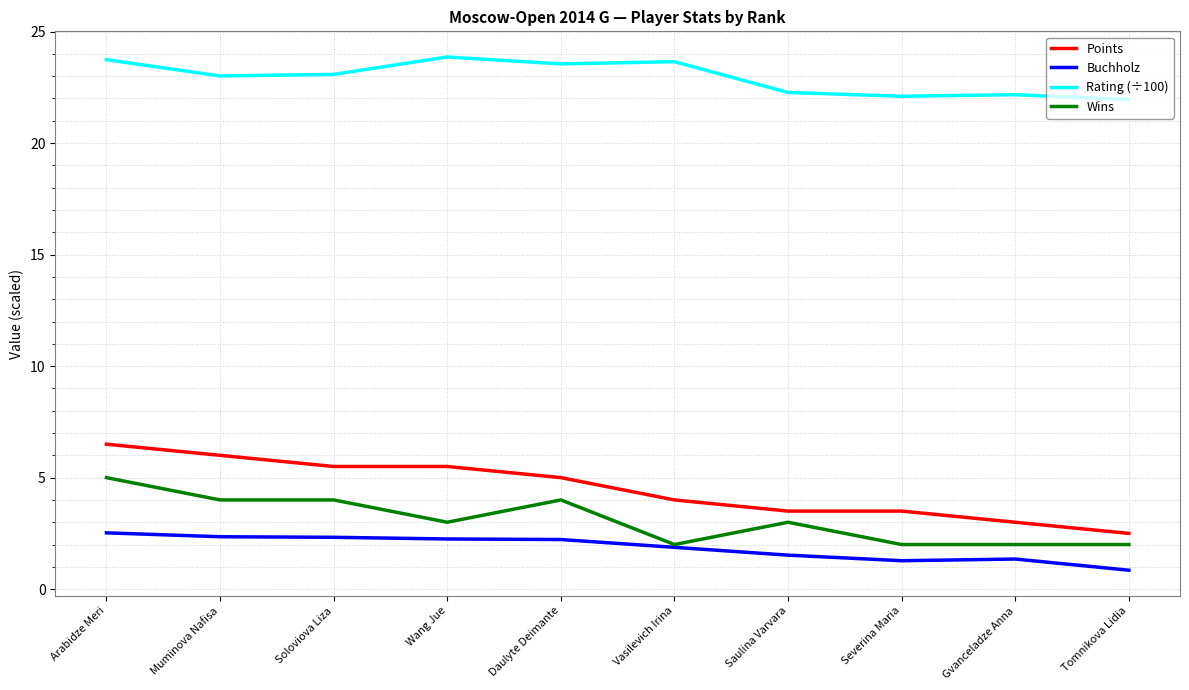

Rank the series at Arabidze Meri from lowest to highest value.

Buchholz, Wins, Points, Rating (÷100)